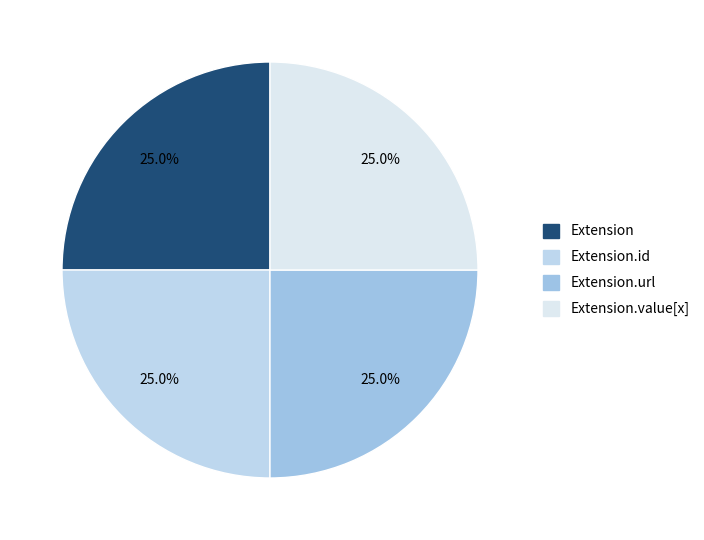

Count the number of slices in the pie.

4